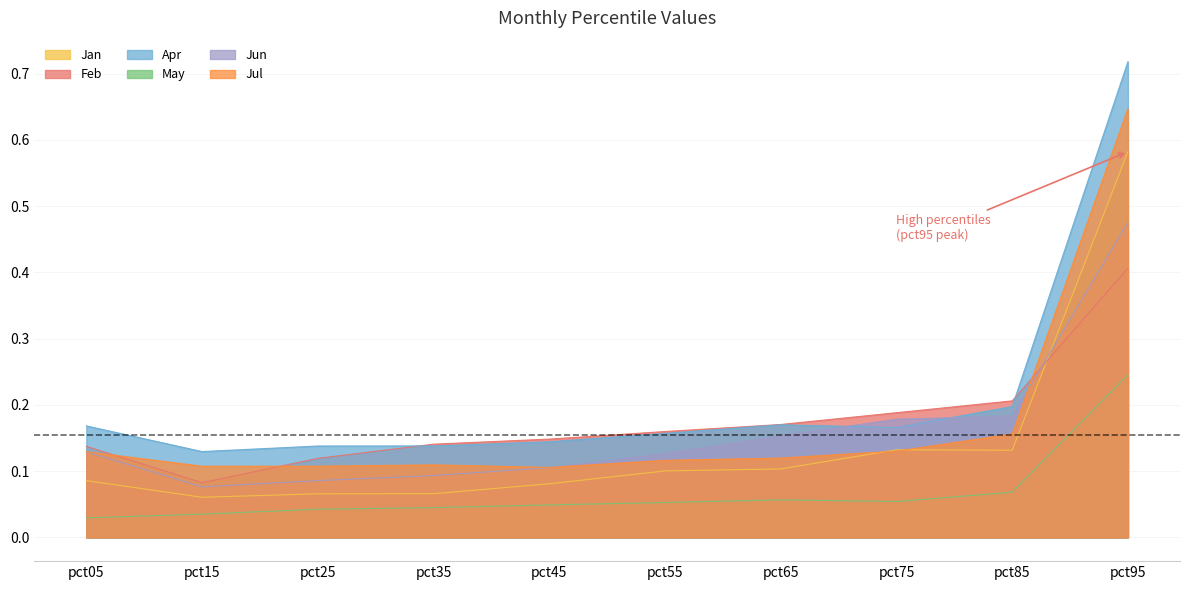

What is the value of the Jun point at the 7th from the left?

0.2